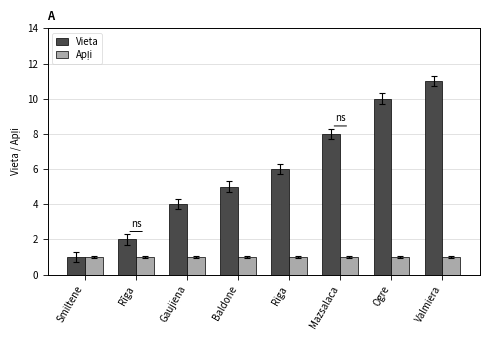

Is it true that Vieta equals 15 at Ogre?

False